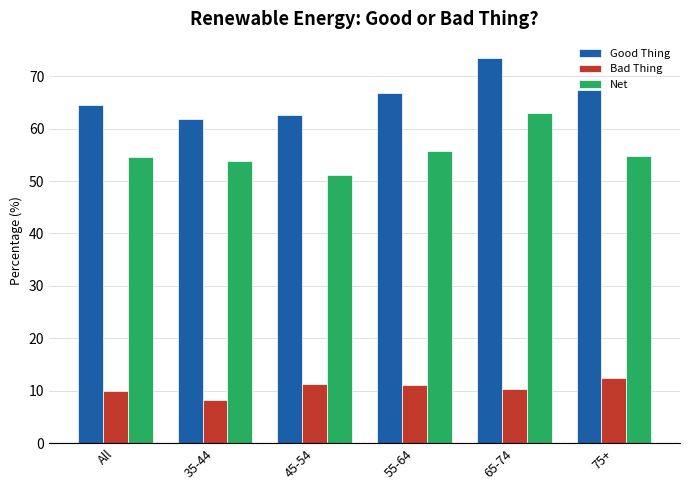

What position from the left is 45-54?

3